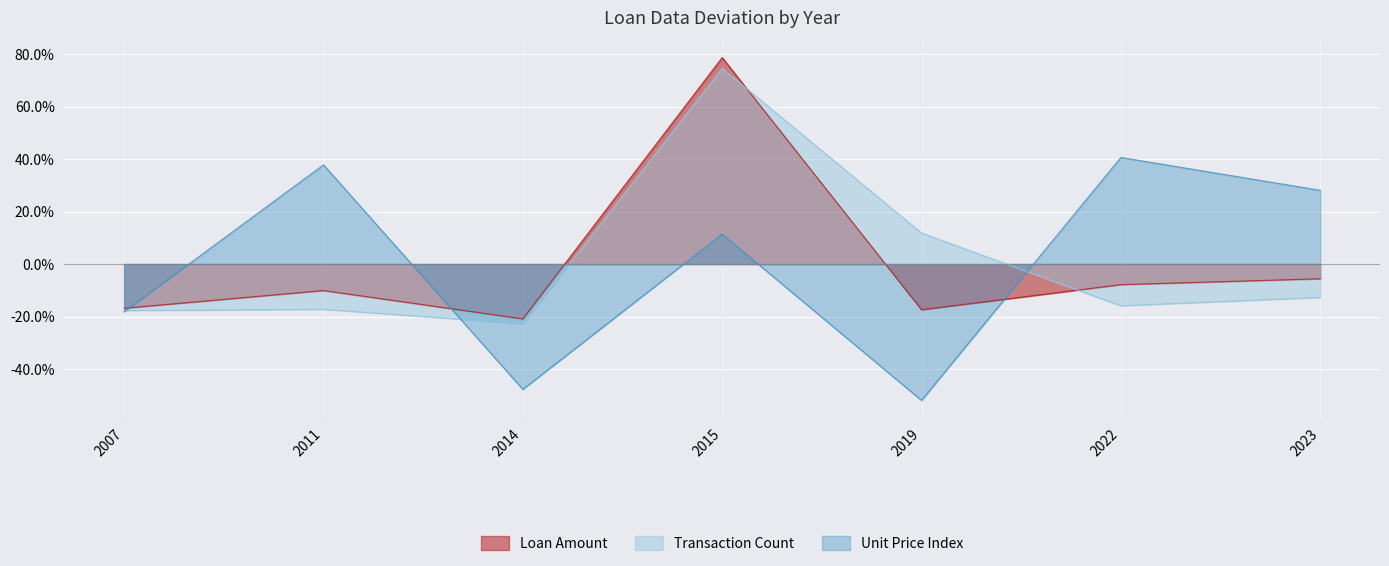

Which series has the widest spread of values?

Loan Amount